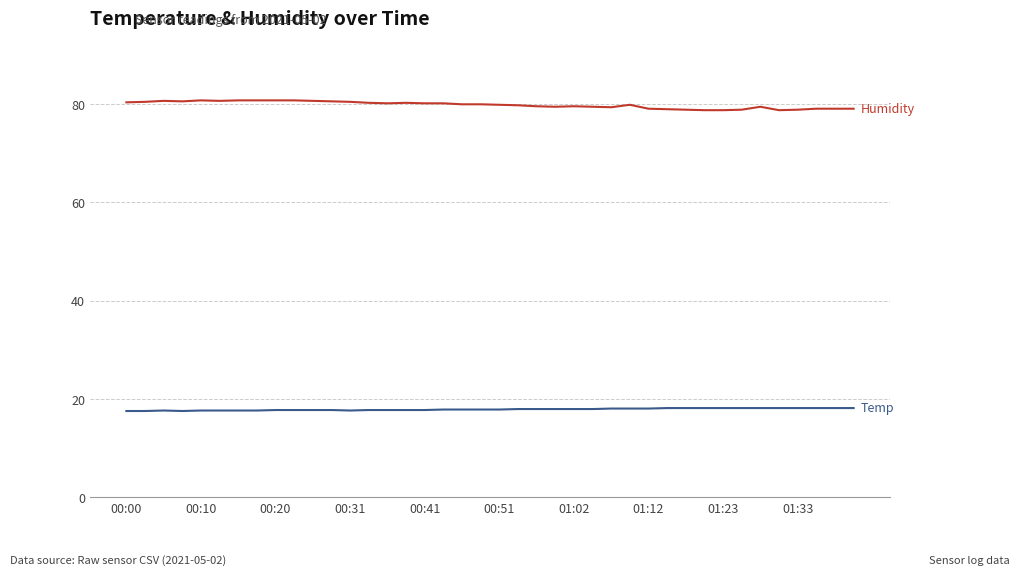

What is the minimum value shown in the chart?

17.5